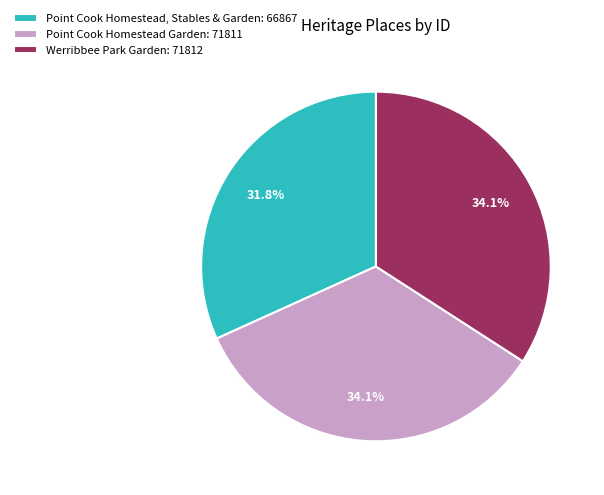

Combined, what portion of the pie is Point Cook Homestead Garden and Point Cook Homestead, Stables & Garden?

65.9%